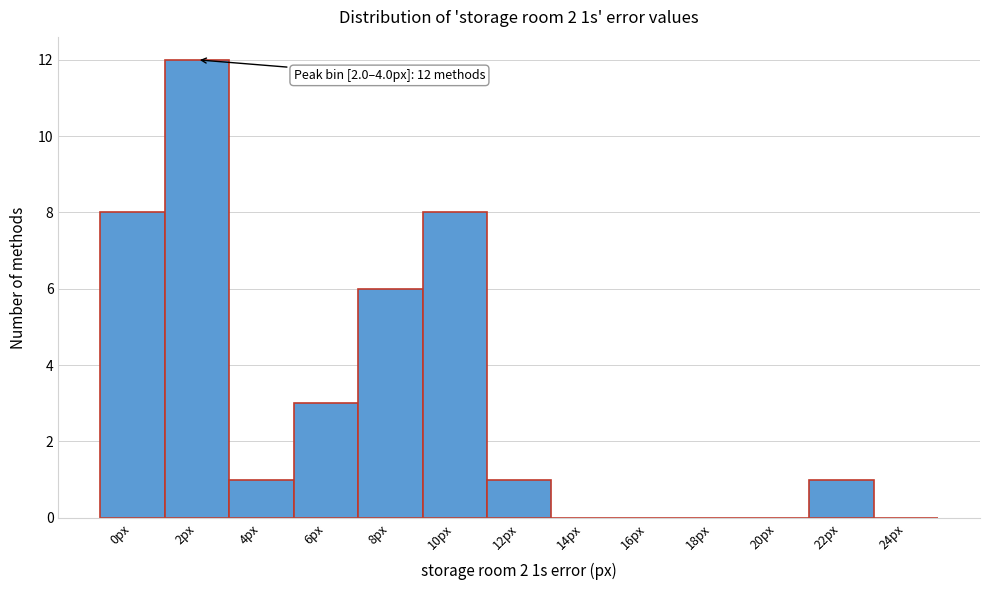

Reading left to right, transcribe all the data shown in this chart.

0px=8	2px=12	4px=1	6px=3	8px=6	10px=8	12px=1	14px=0	16px=0	18px=0	20px=0	22px=1	24px=0